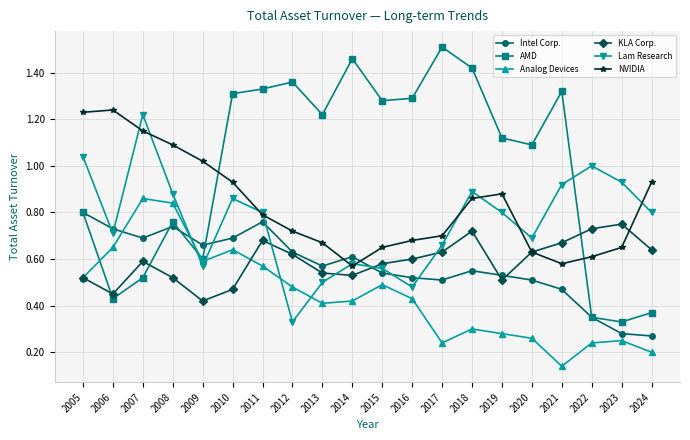

Which label corresponds to the smallest value in the chart?

2021